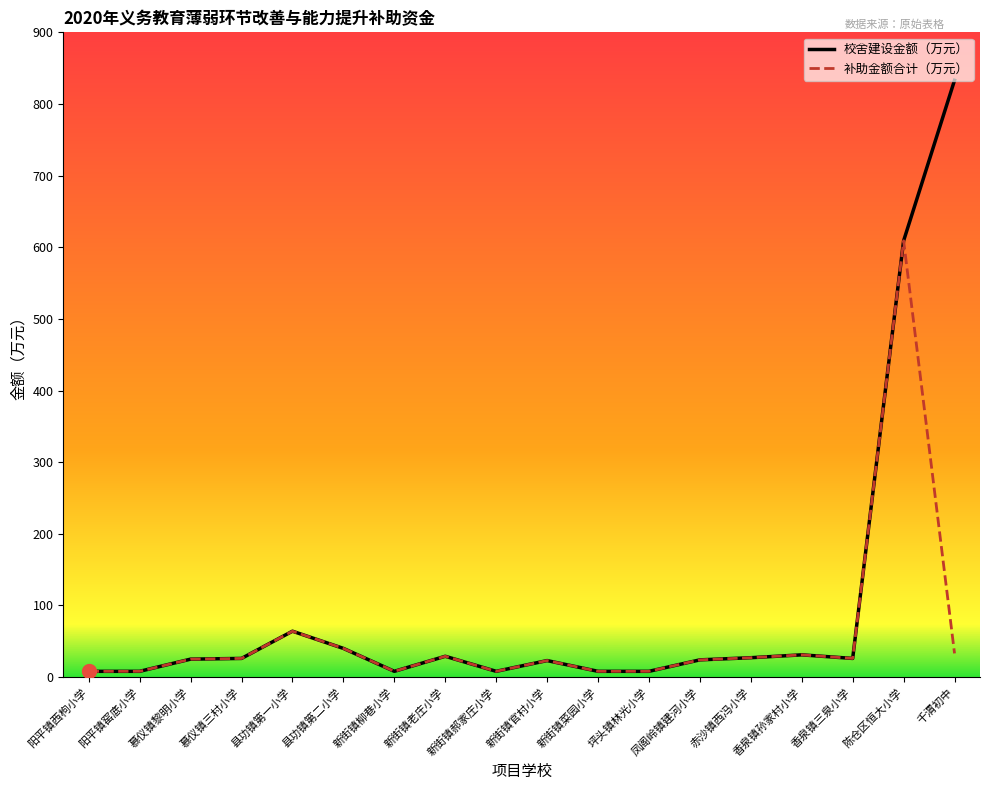

What is the sum of the 补助金额合计（万元） values at 新街镇老庄小学 and 新街镇郝家庄小学?

37